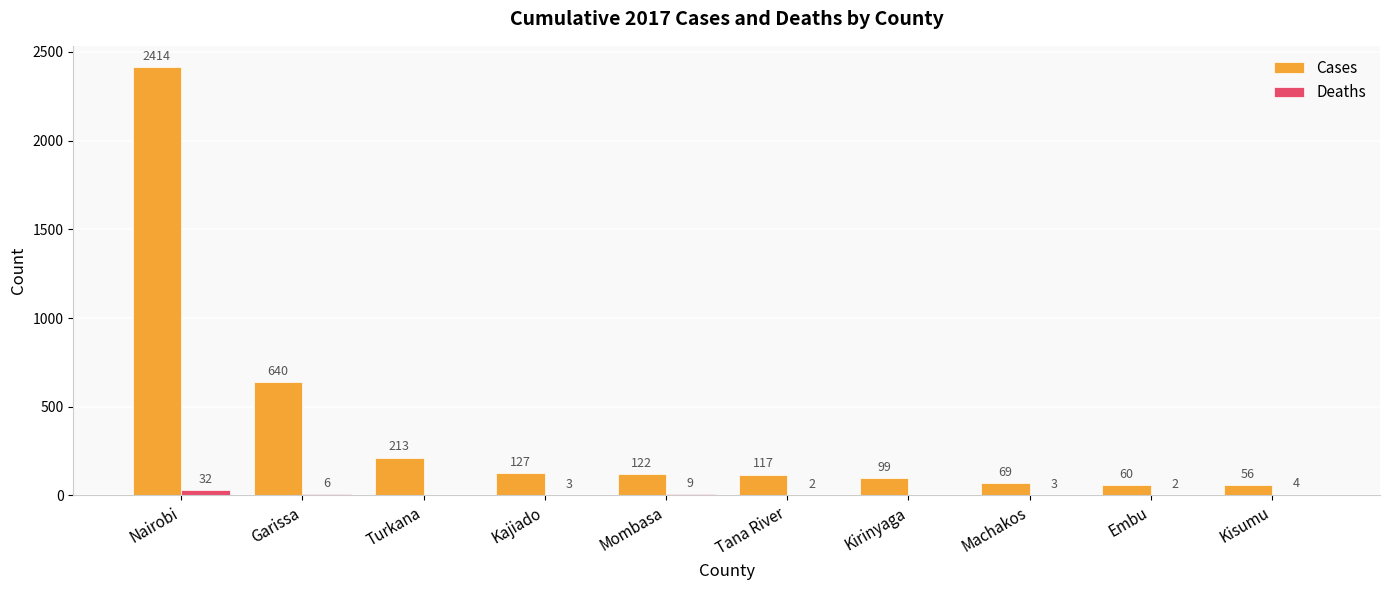

What is the highest value of the Deaths series?

32